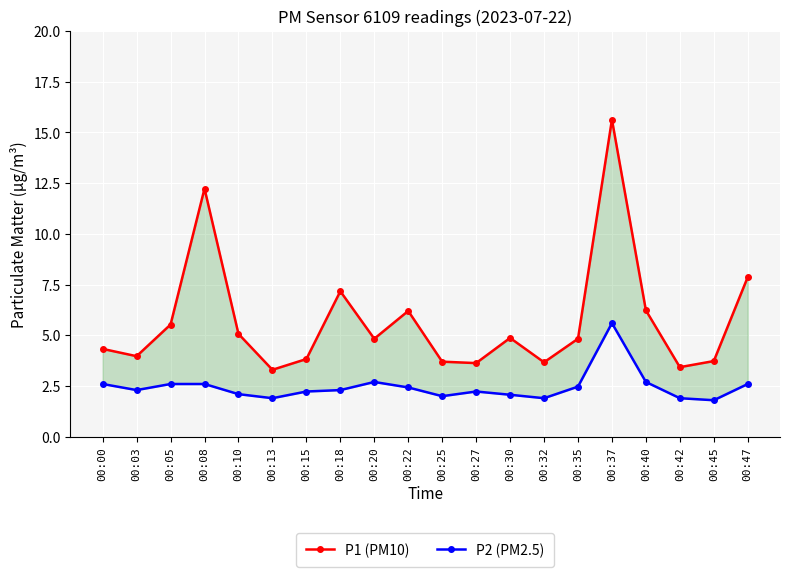

At which category does the chart reach its minimum across all series?

00:45